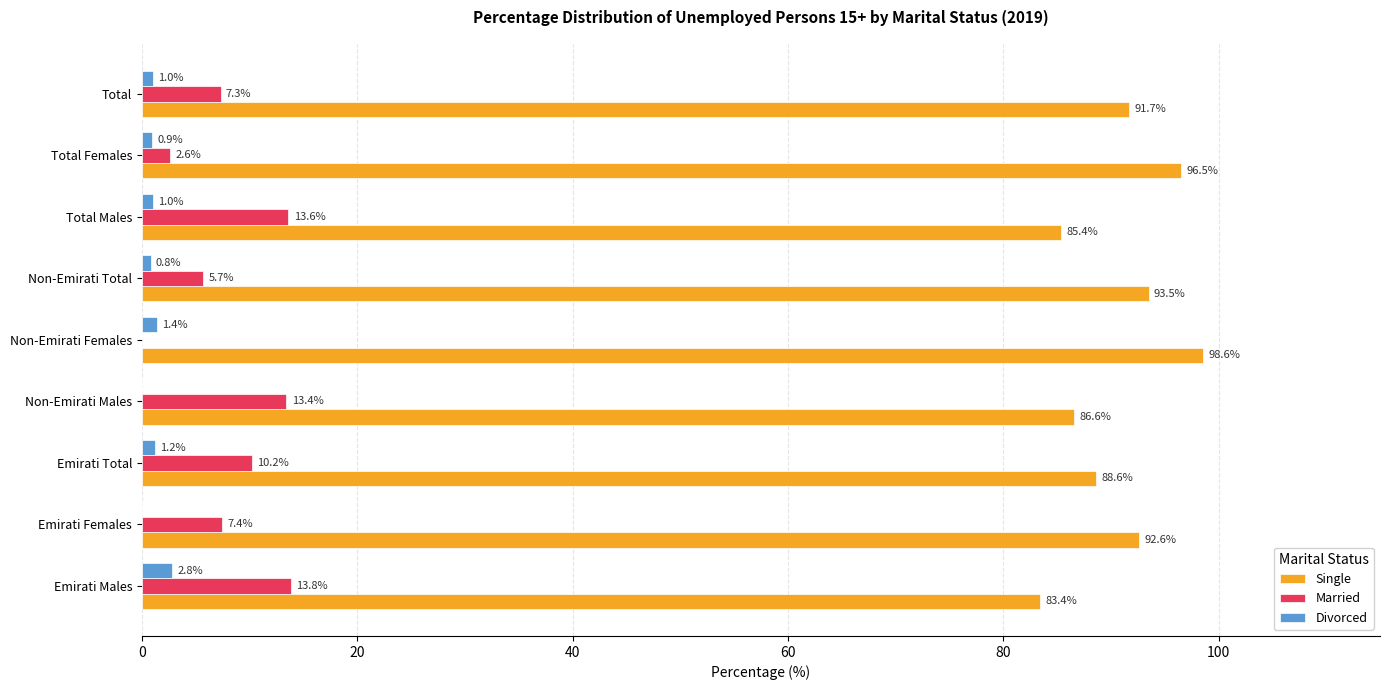

How many values in Divorced are above zero?

7